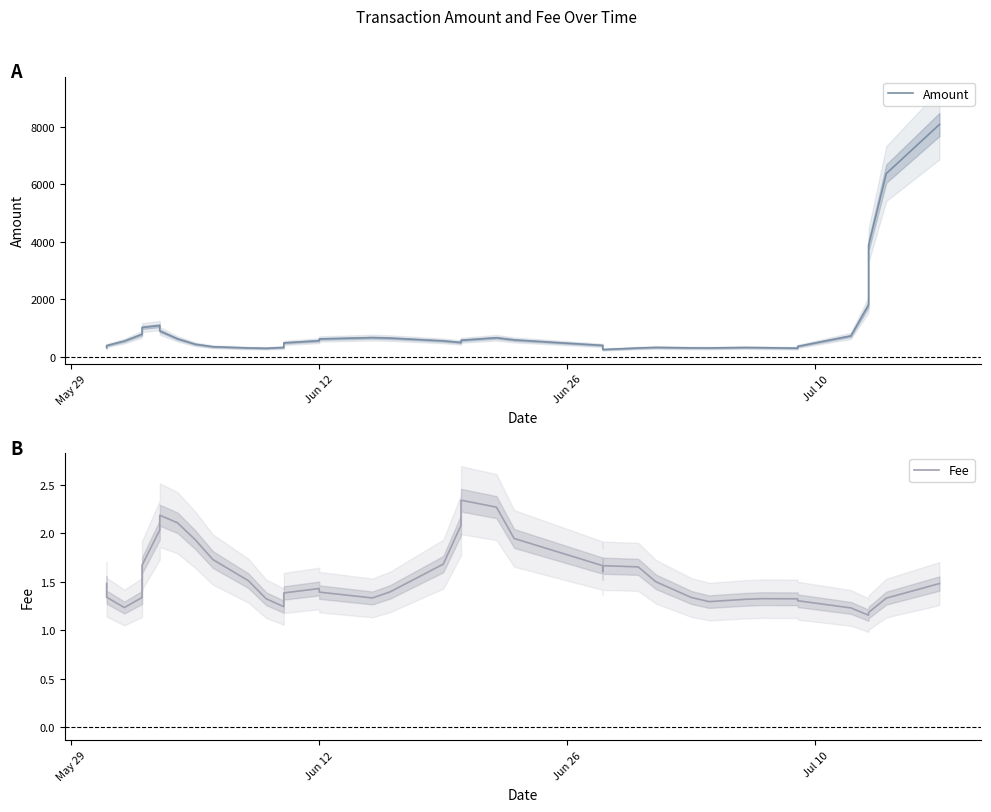

How many categories are shown in the chart?

40